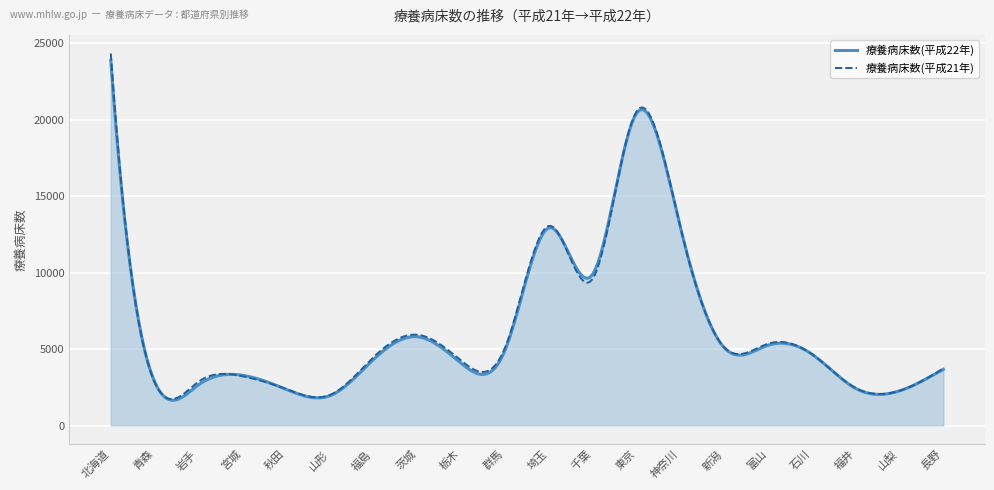

Which series has the widest spread of values?

療養病床数(平成21年)